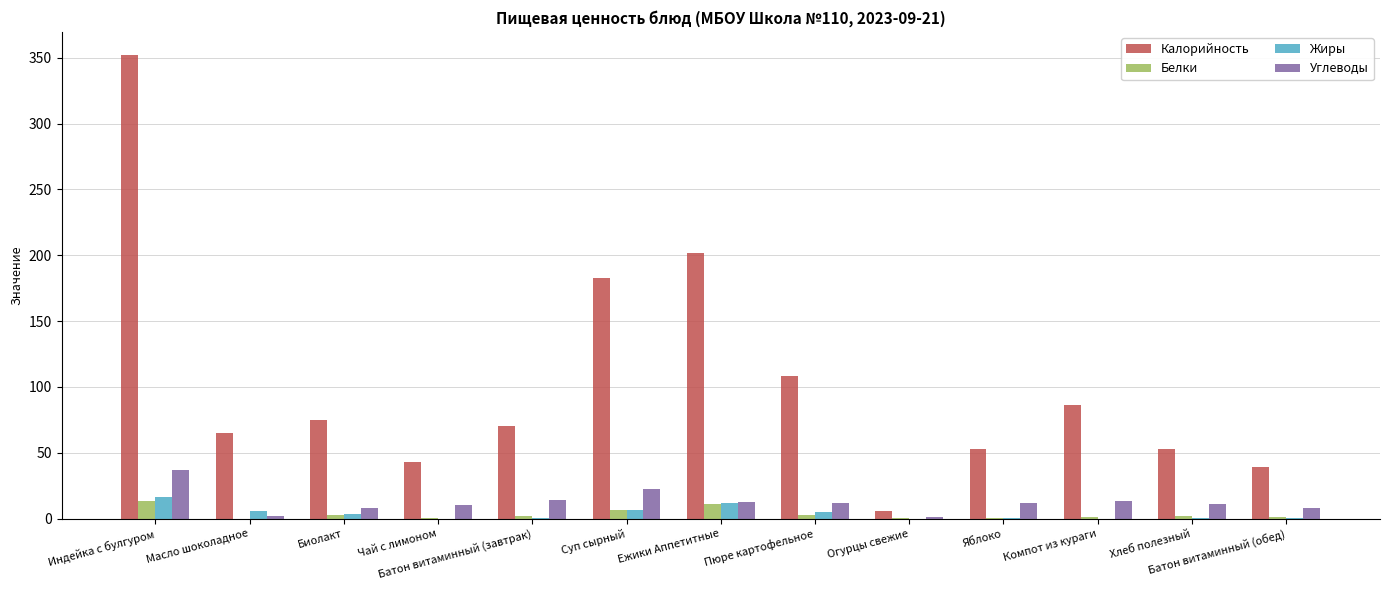

What value does the Калорийность series have at Хлеб полезный?

53.0